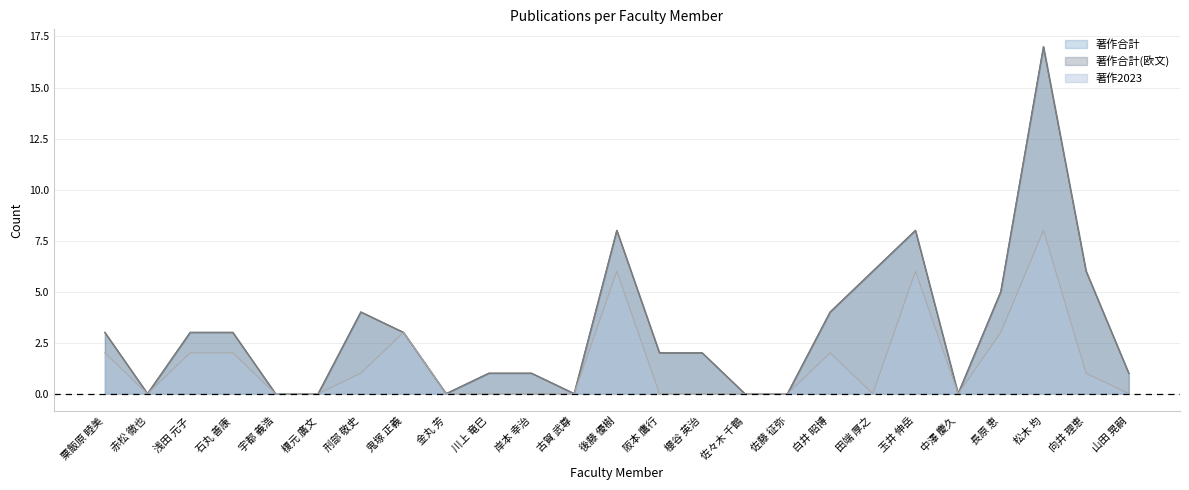

Which label corresponds to the smallest value in the chart?

赤松 徹也